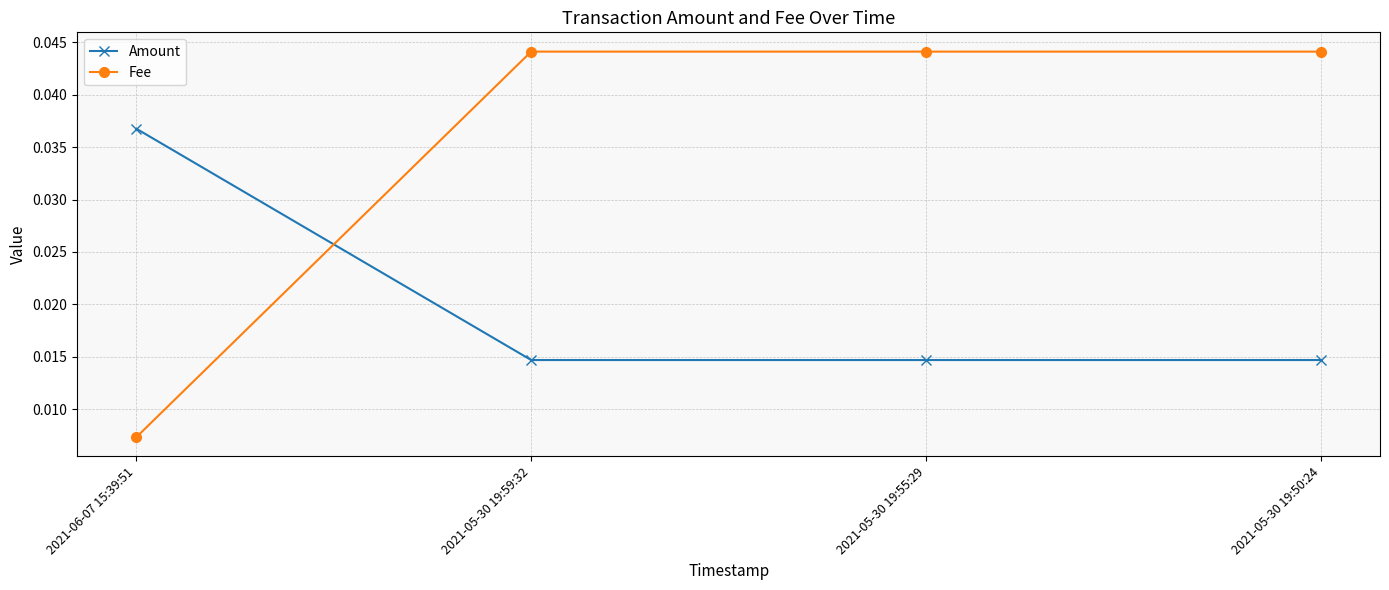

What is the label of the 3rd point from the left?

2021-05-30 19:55:29